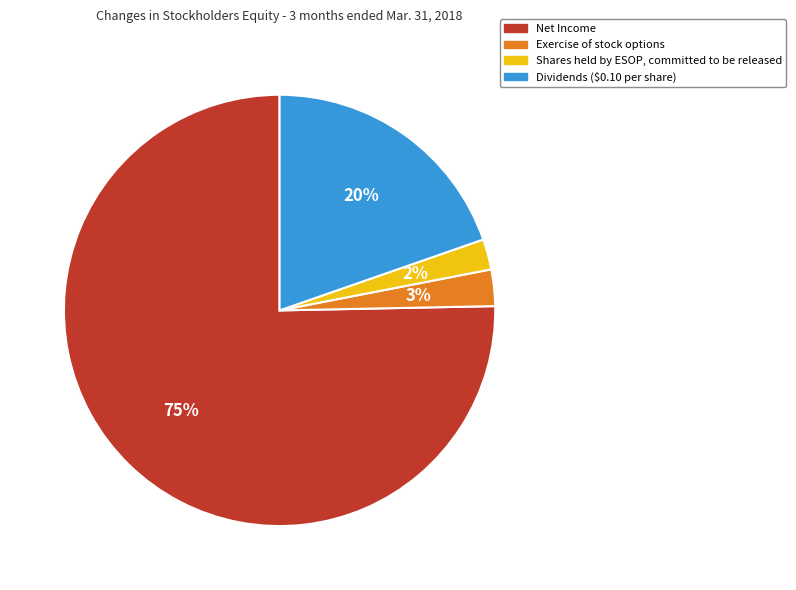

Which category has the biggest portion of the pie?

Net Income